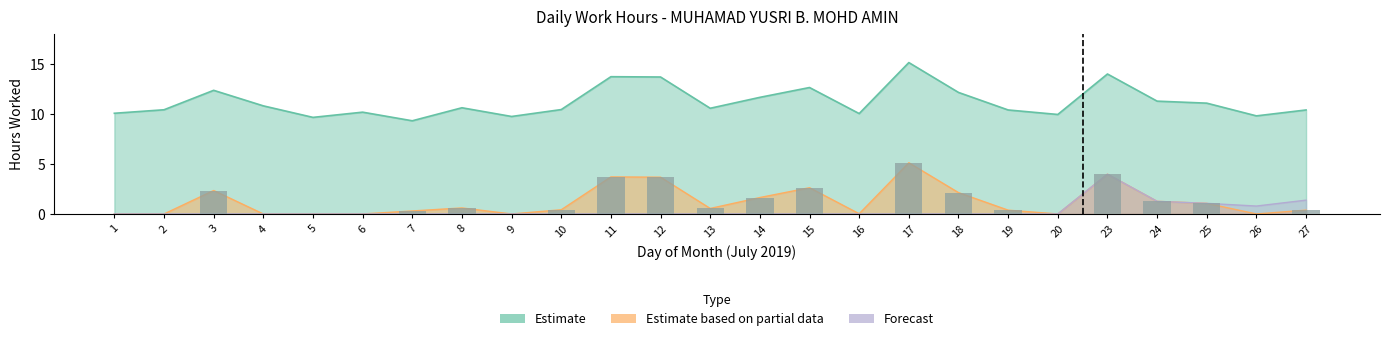

What is the spread (max minus min) of values at 27?

10.0